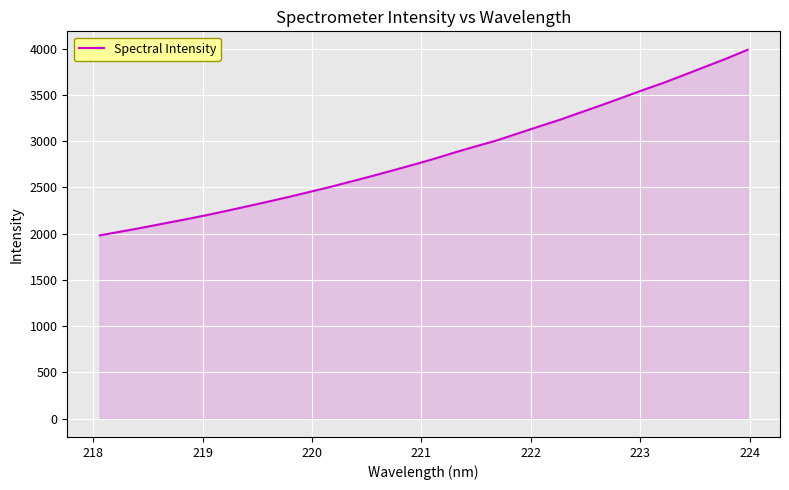

What is the maximum value shown in the chart?

3989.2